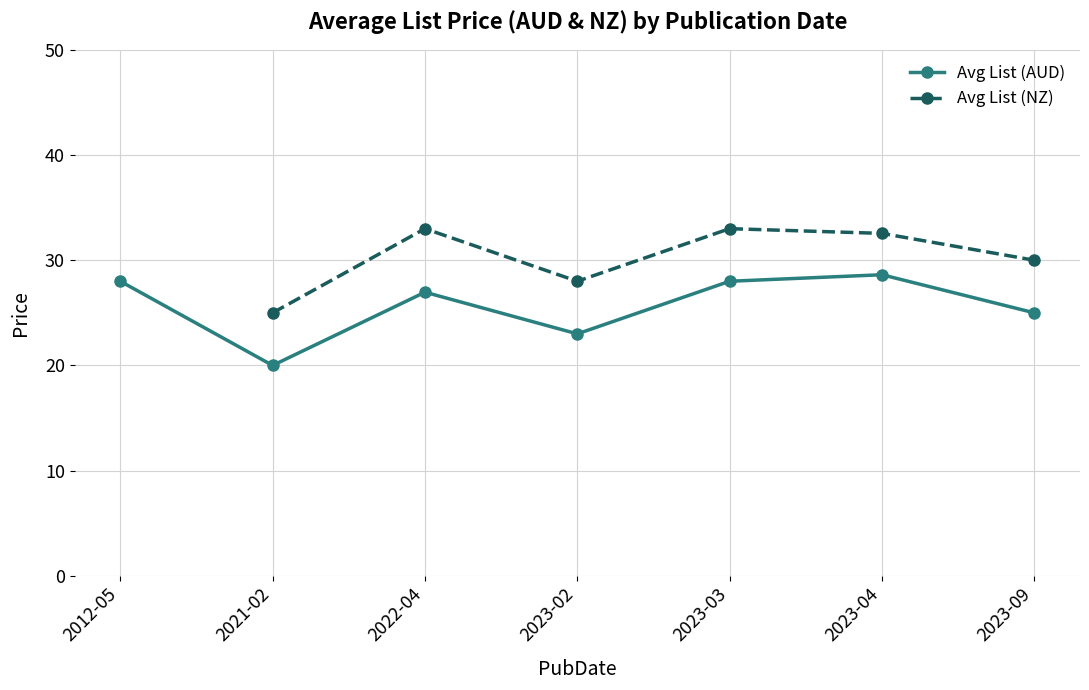

Which series has the largest range (max minus min)?

Avg List (AUD)